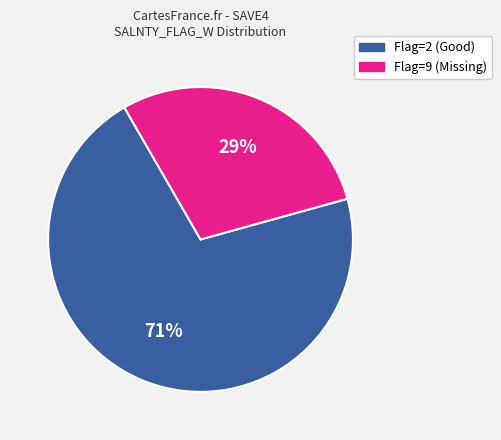

To the nearest percent, what is the average slice percentage?

50%